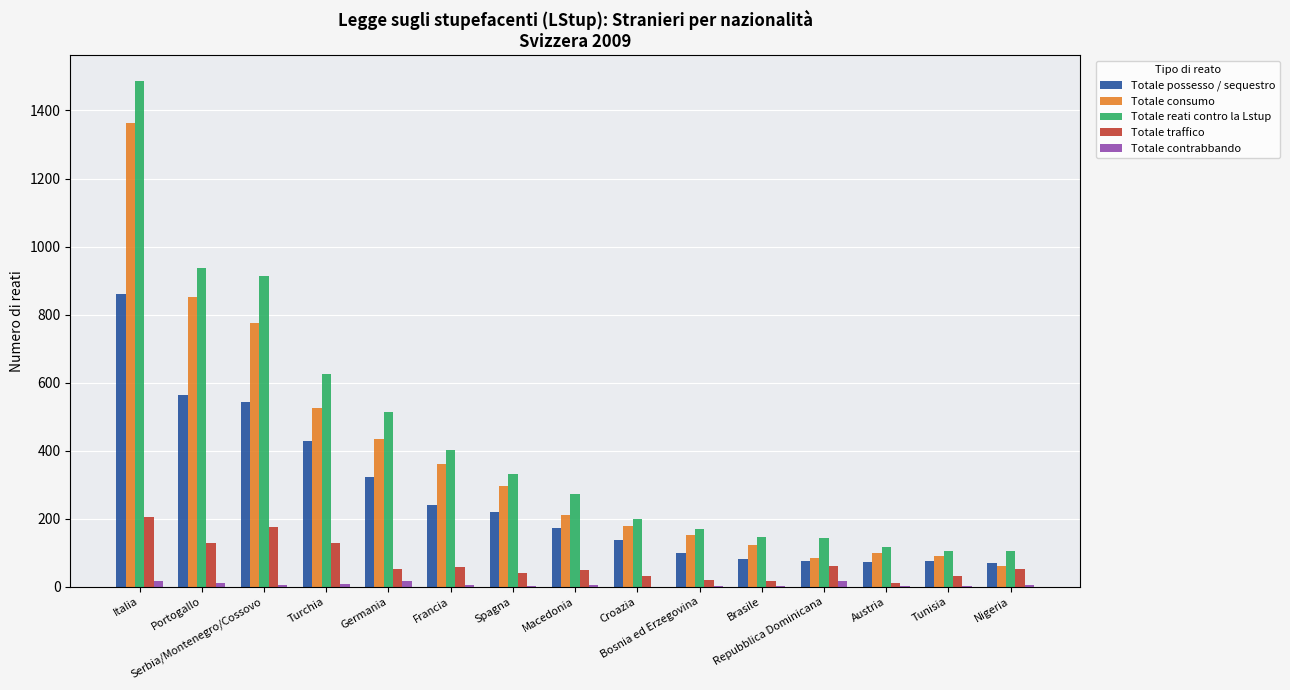

What is the sum of all Totale consumo values?

5608